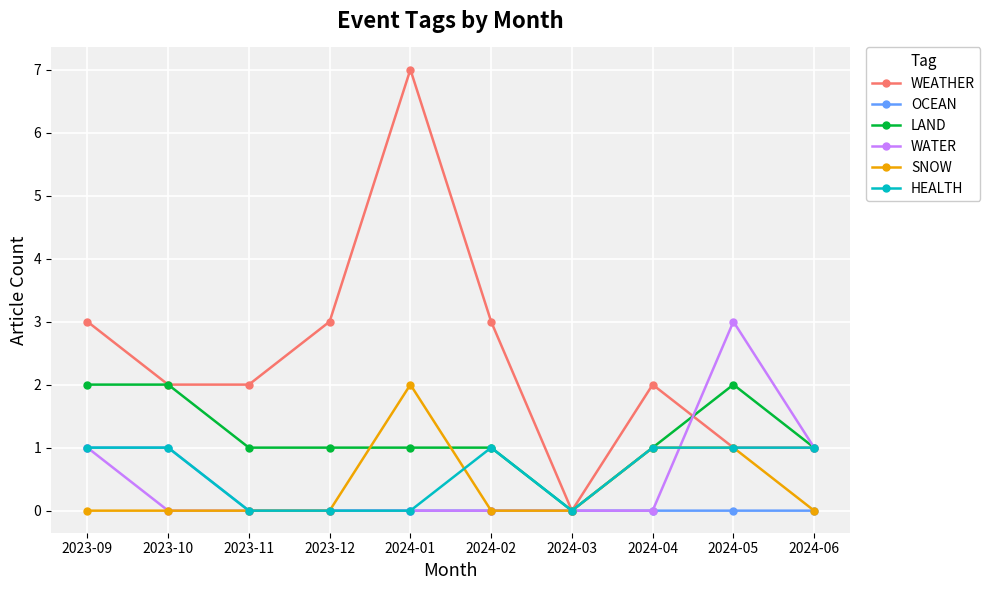

Which series has the largest total across all categories?

WEATHER